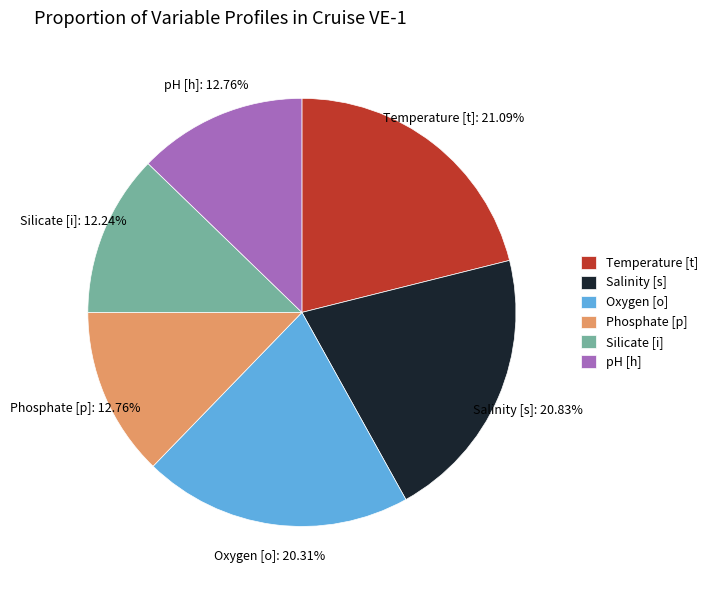

Does Oxygen [o] represent more than half of the total?

No